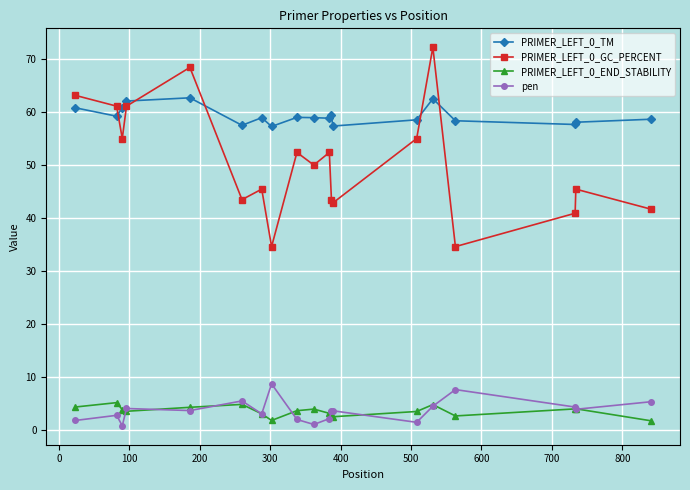

What is the maximum value for PRIMER_LEFT_0_TM?

62.7